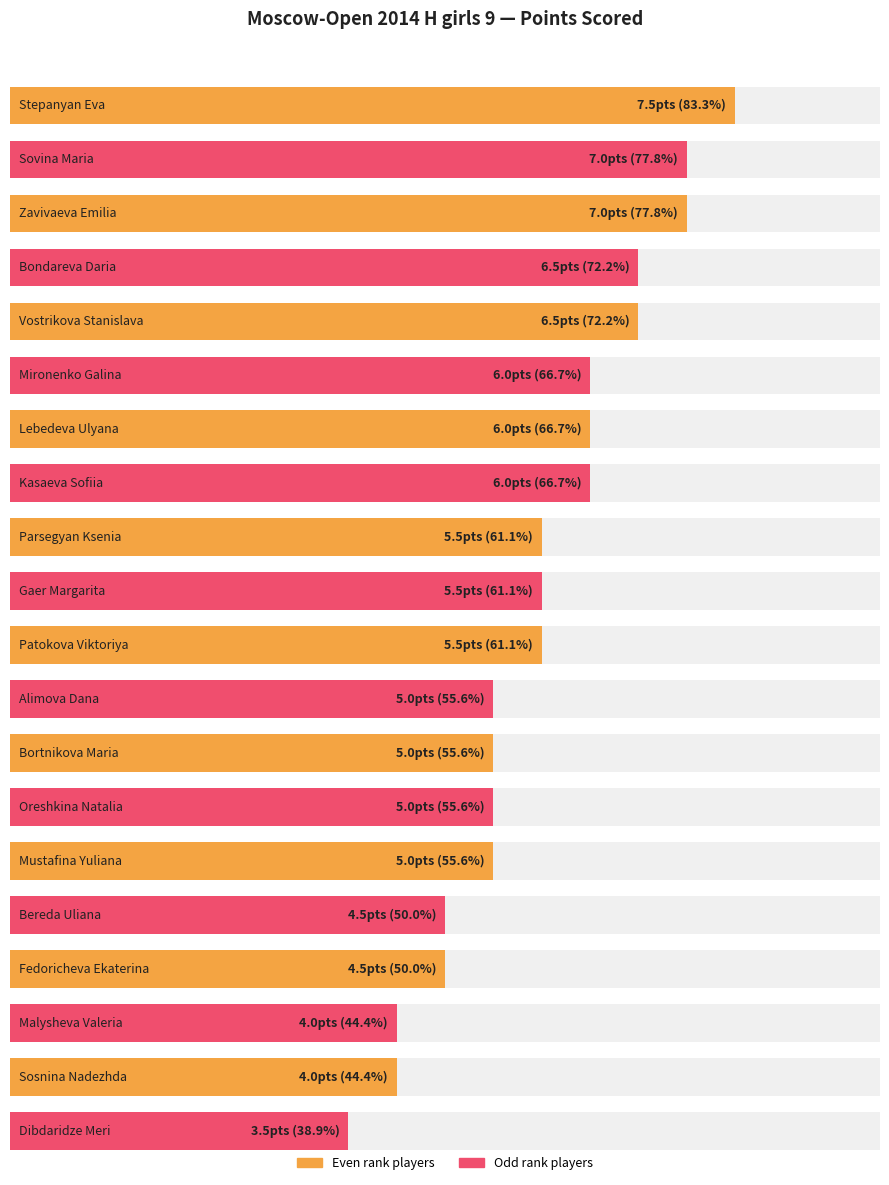

Which category has the lowest value across all series?

Dibdaridze Meri